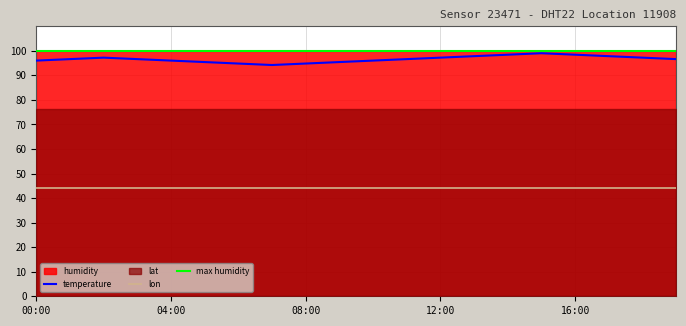

True or false: temperature has a value of 98.4 at 16:00.

True